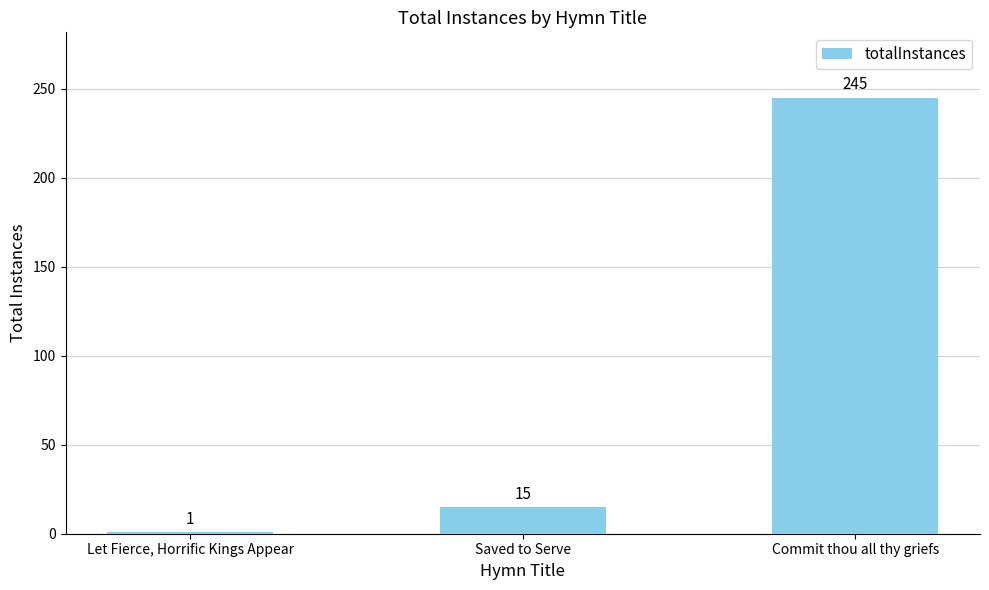

At which label is the value closest to 123?

Saved to Serve